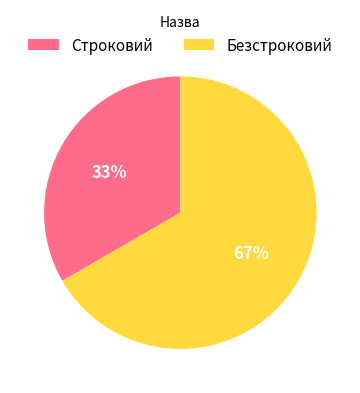

To the nearest percent, what portion does Безстроковий represent?

67%